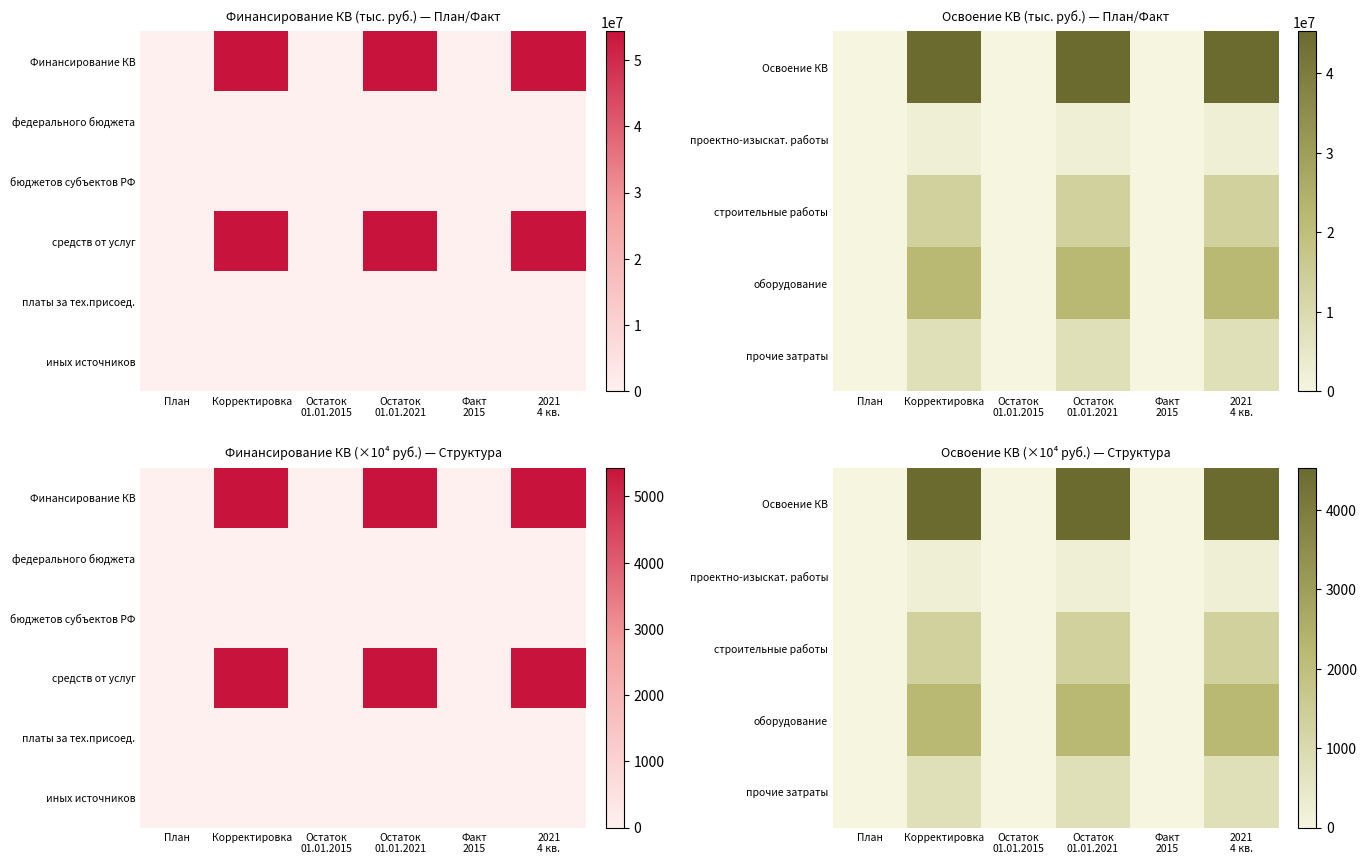

Is it true that Освоение КВ equals 0.0 at План?

True